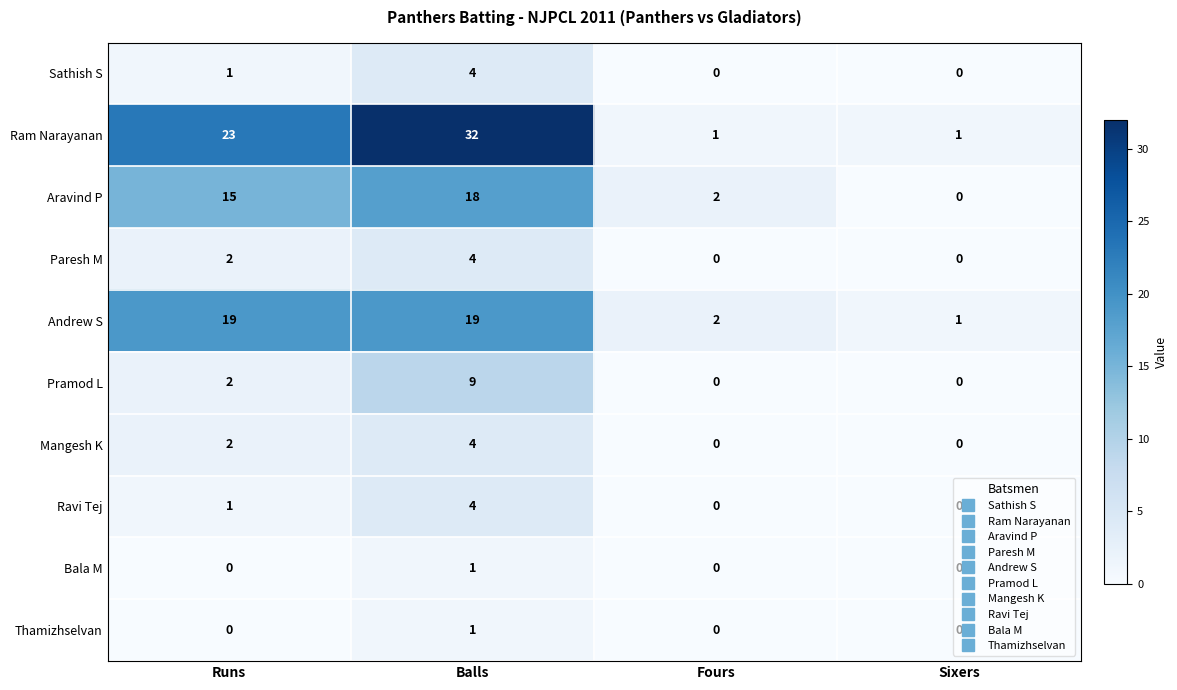

What is the average value of the Pramod L series?

3